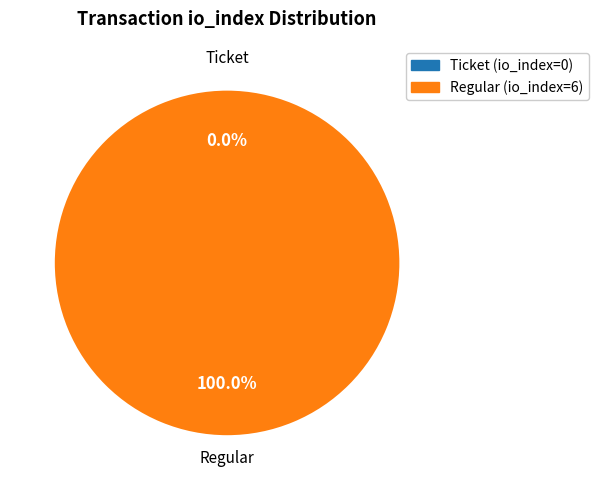

Which slice represents more than half of the pie?

Regular (io_index=6)